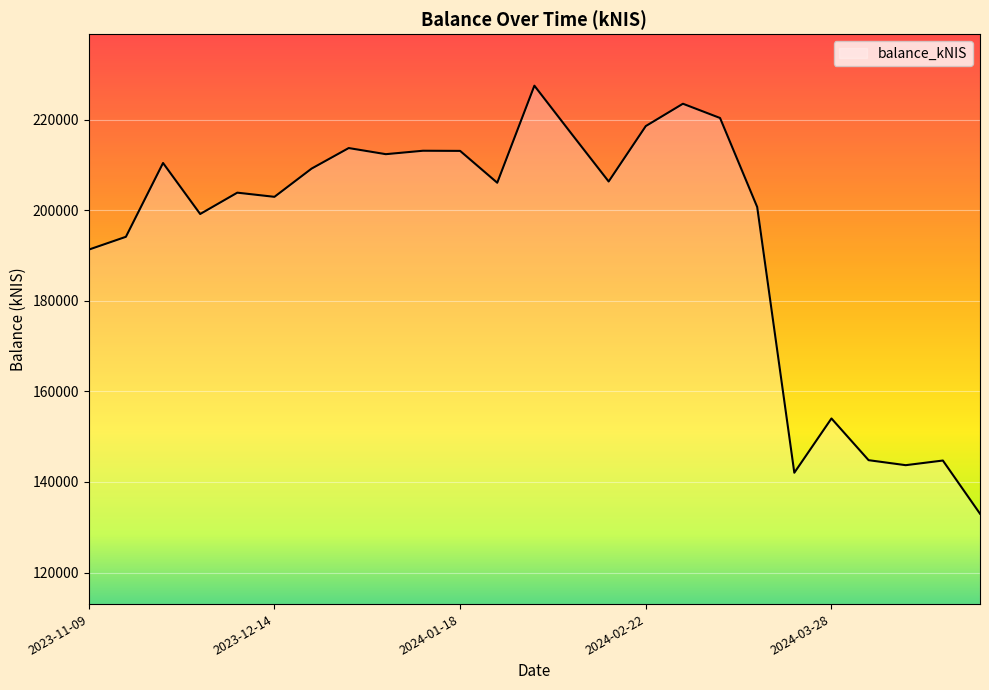

What is the sum of all values?

4845376.9